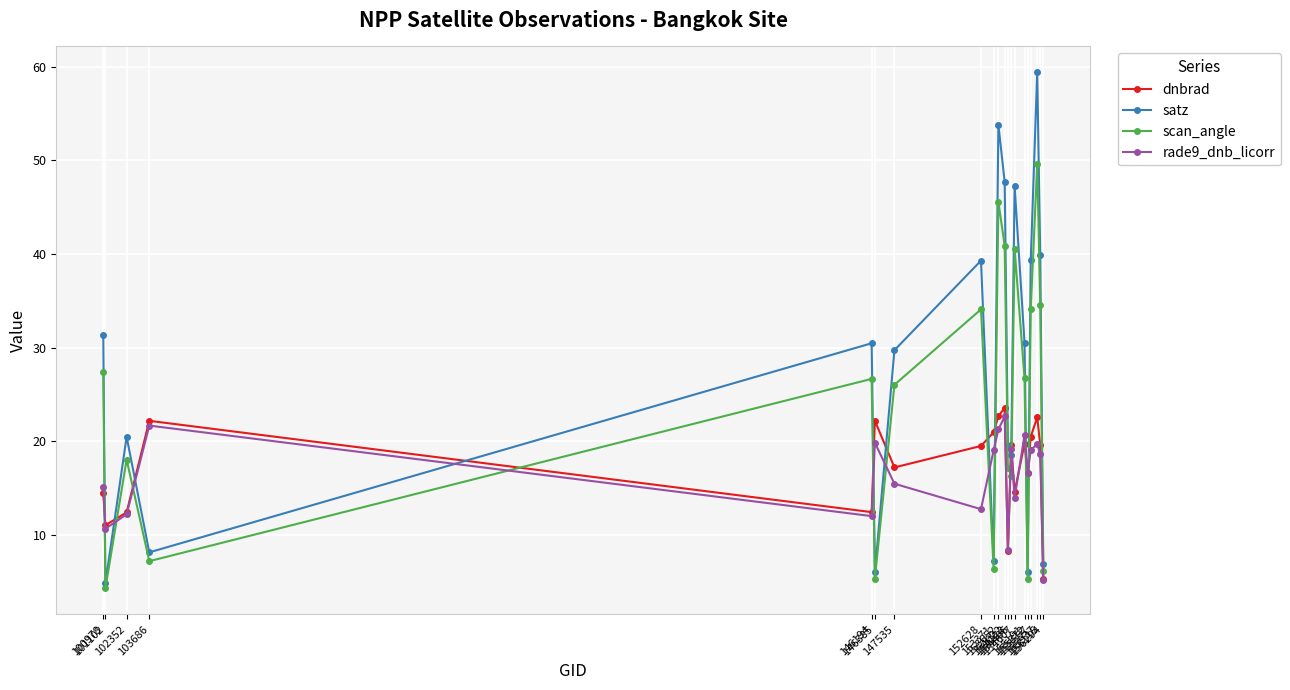

Does the chart have visible grid lines?

Yes